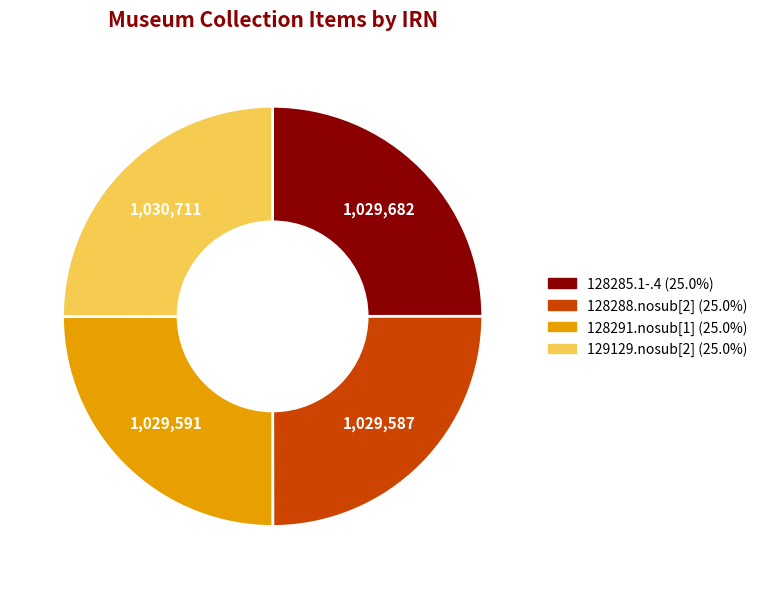

Is there a majority slice in this chart?

No